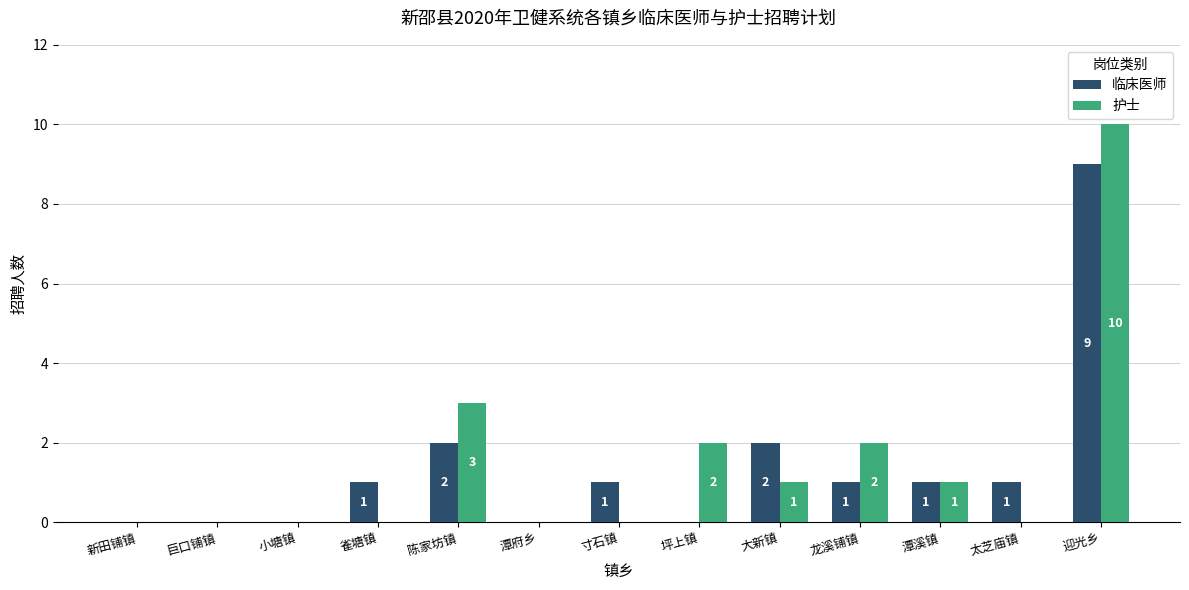

How many values in 临床医师 are above zero?

8